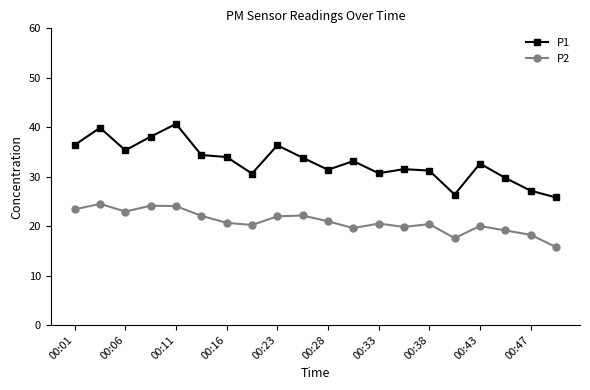

True or false: P2 and P1 intersect in this chart.

False